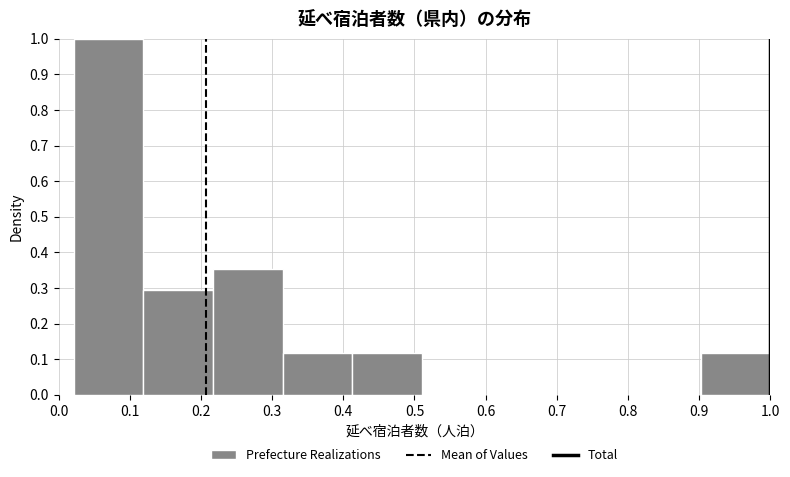

What is the height of the bar covering 0.12 to 0.22 on the x-axis? Neither the bar edges nor the heights are printed on the chart, so give them approximately, as read against the axes.

0.29